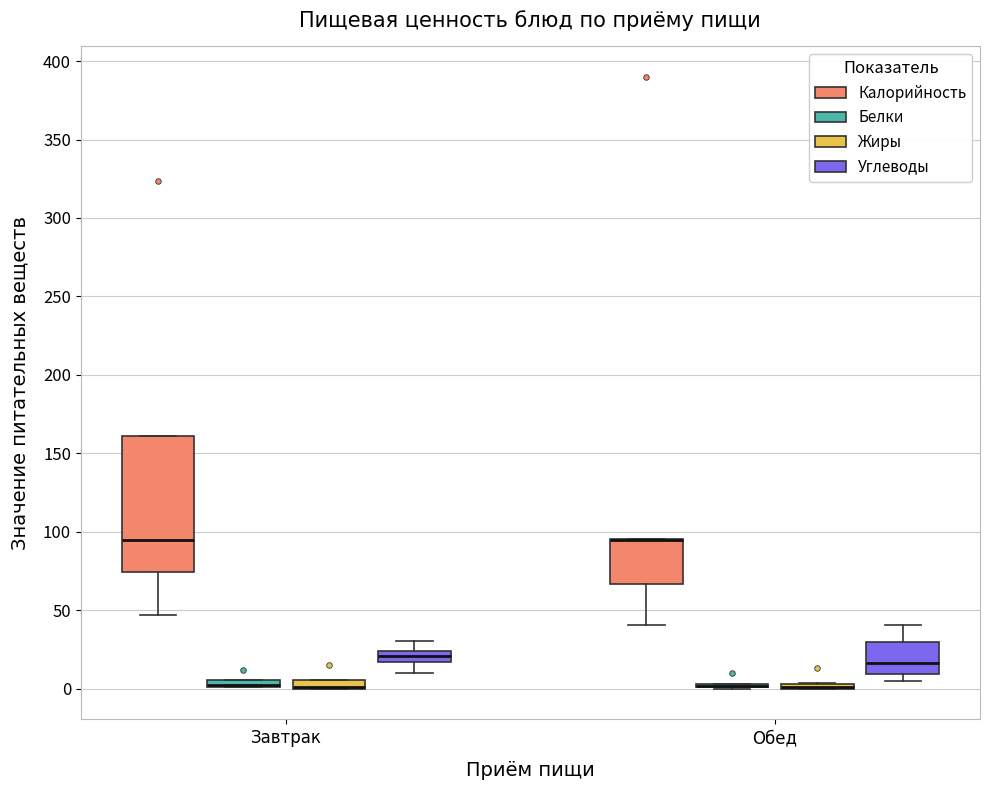

Which box is the tallest, from its lower edge to its upper edge?

Завтрак (Калорийность)